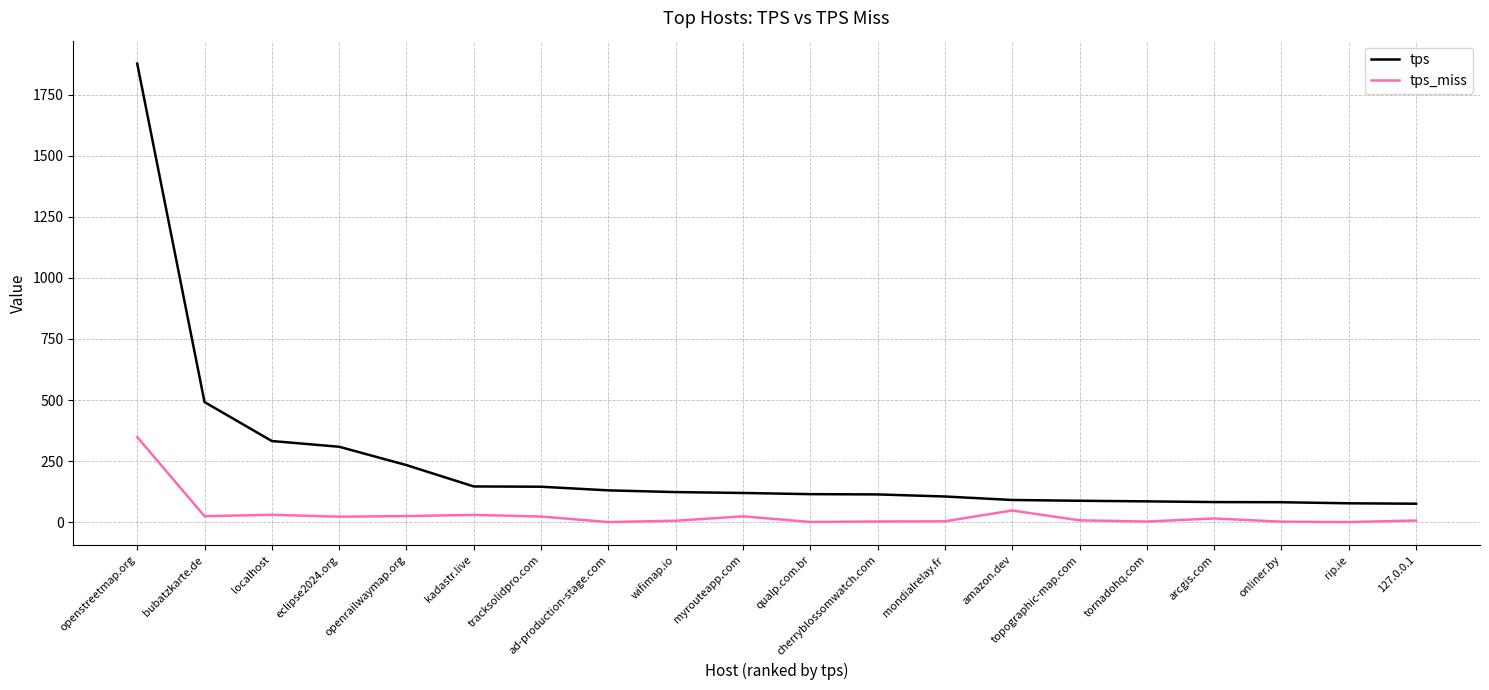

Which series has the largest total across all categories?

tps